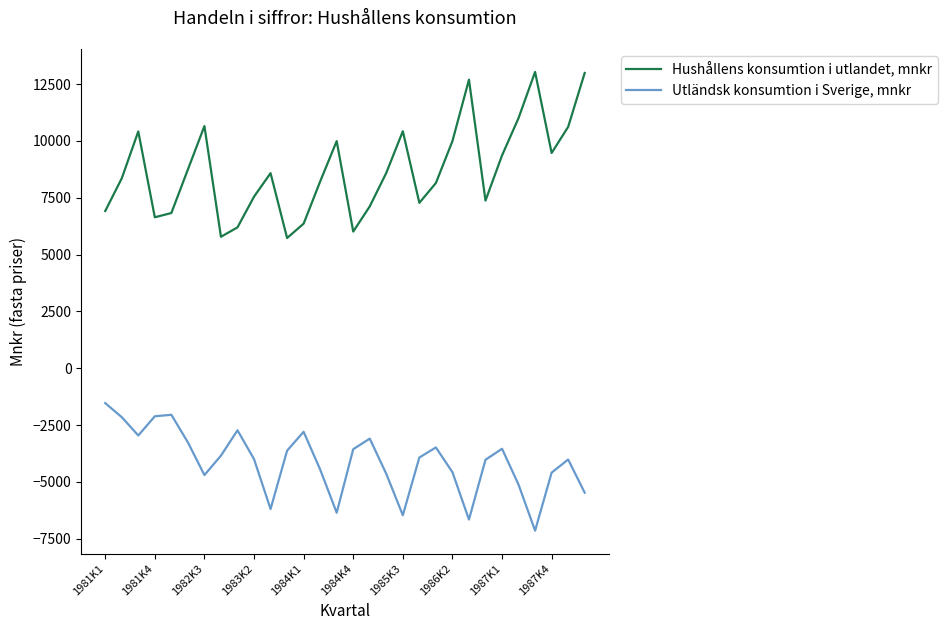

What is the minimum value for Hushållens konsumtion i utlandet, mnkr?

5732